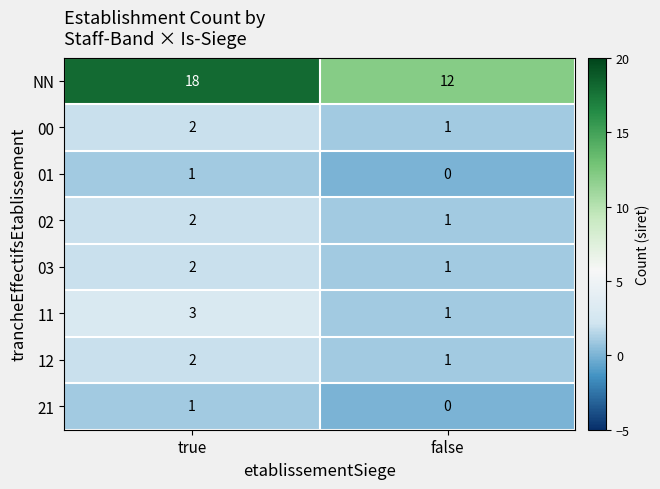

What is the total value across all series at true?

31